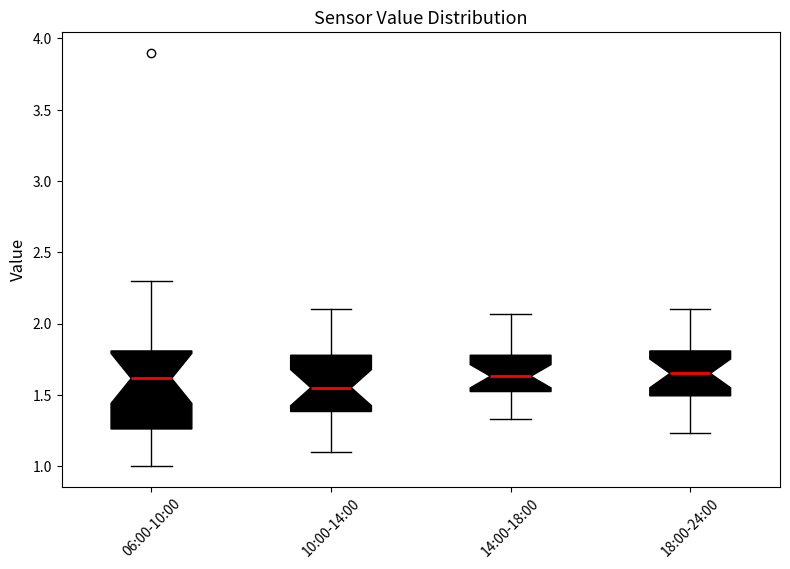

Comparing the boxes themselves (not the whiskers), which one is the tallest?

06:00-10:00